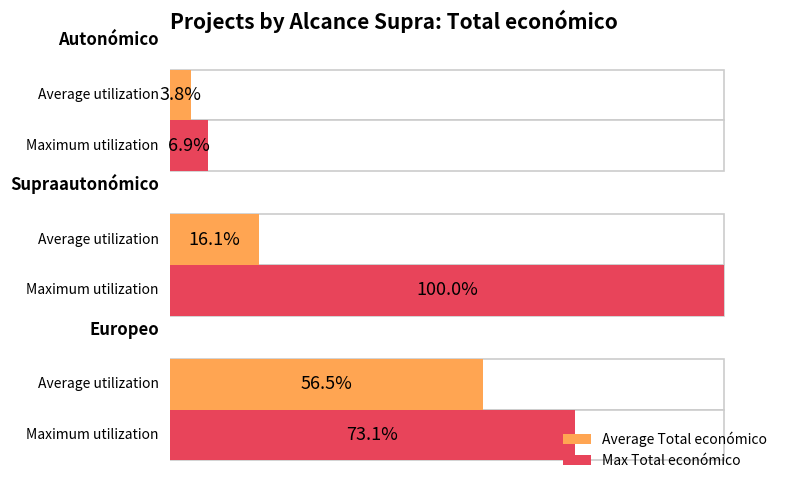

List the series in order of their overall mean, lowest first.

Average Total económico, Max Total económico